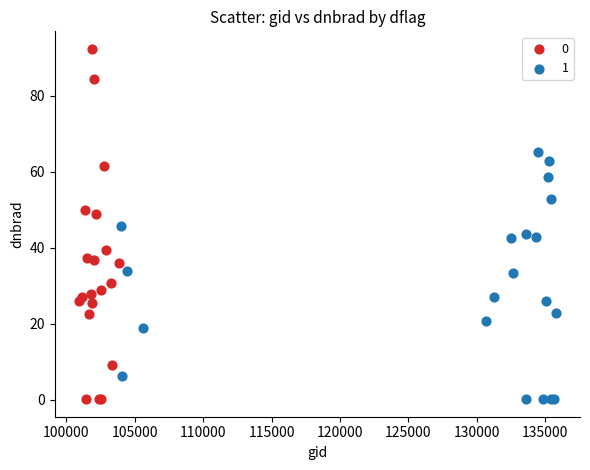

What are all the series names shown in the legend?

0, 1